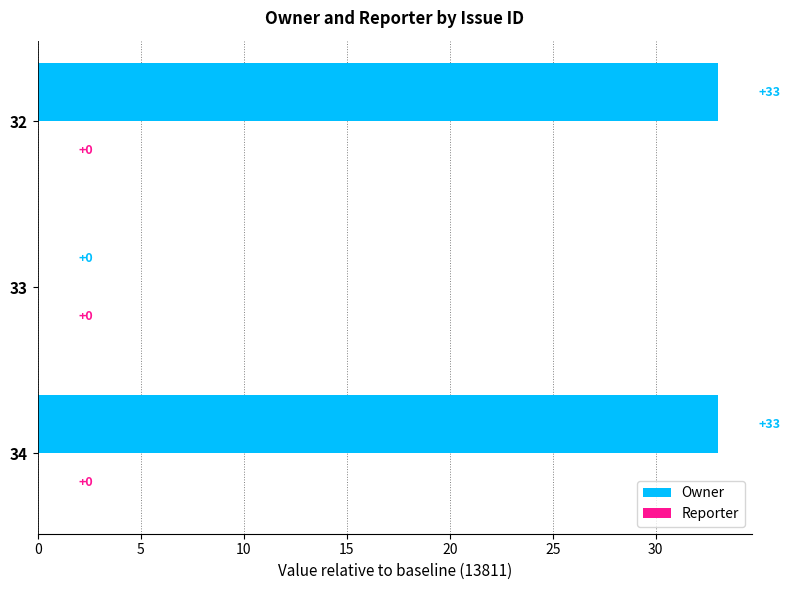

What is the maximum value shown in the chart?

33